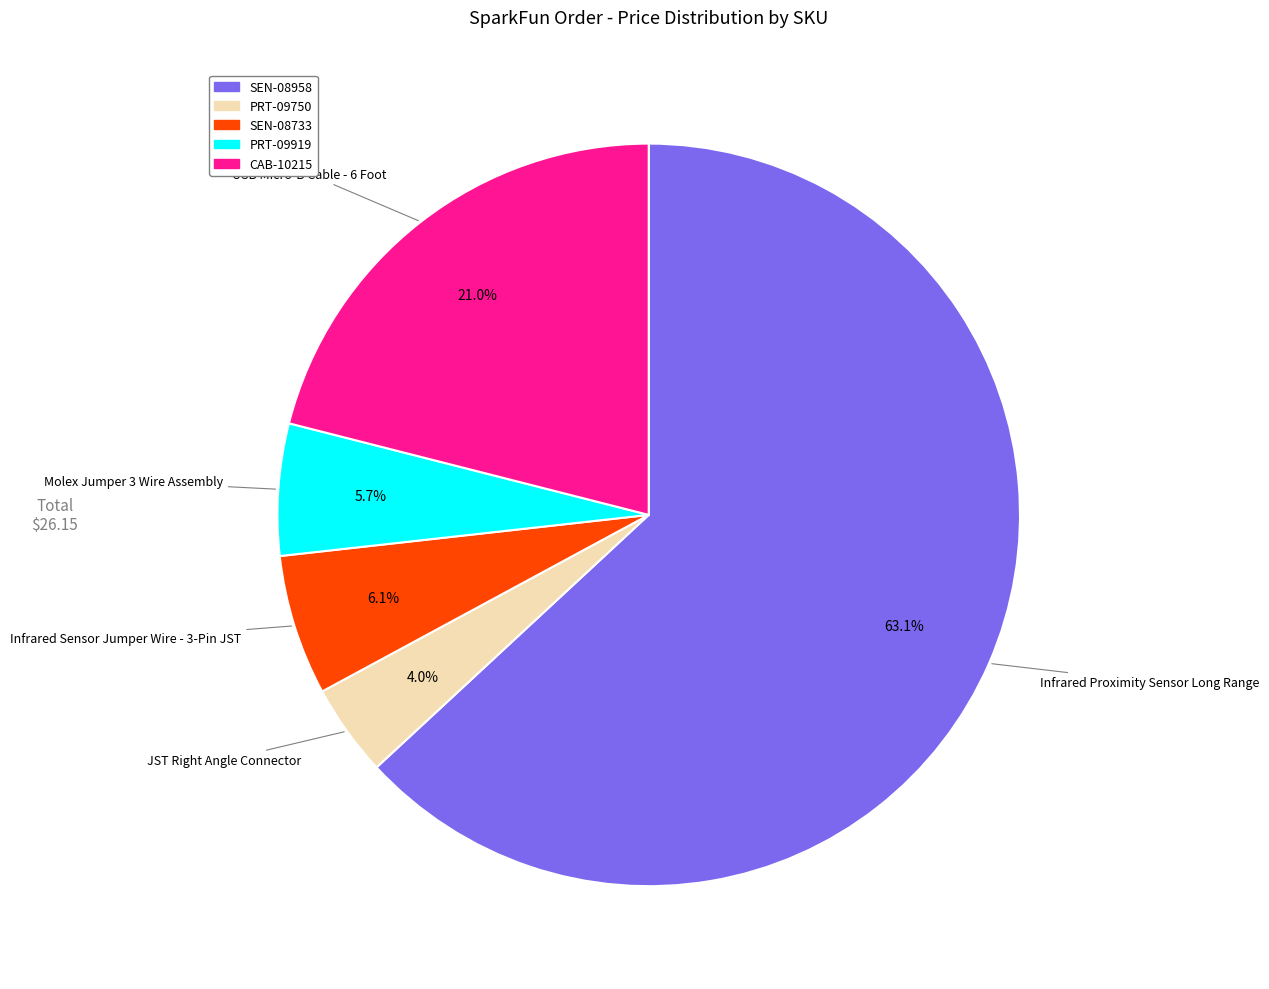

Which category has the biggest portion of the pie?

SEN-08958